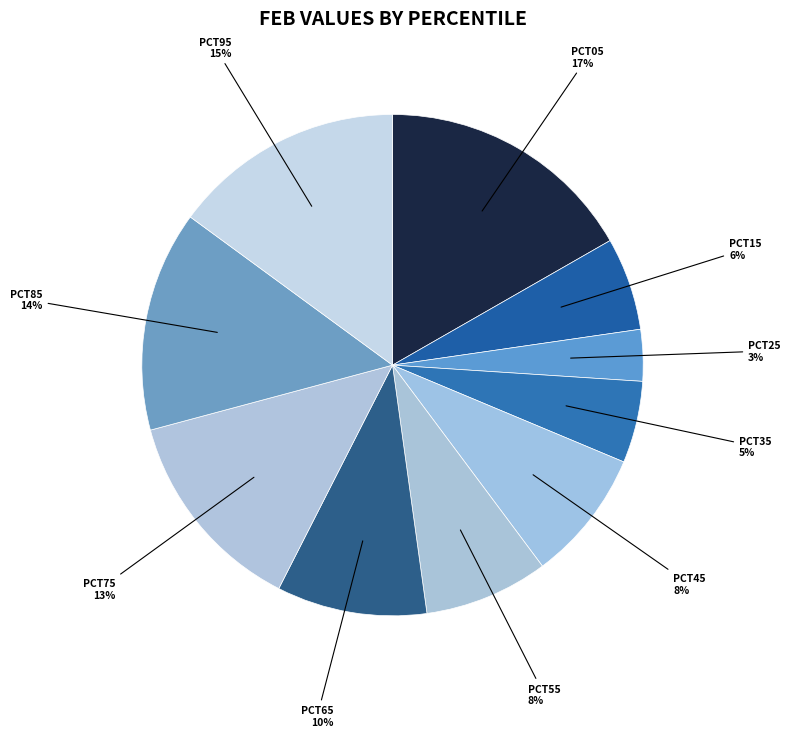

How many segments does this pie chart have?

10